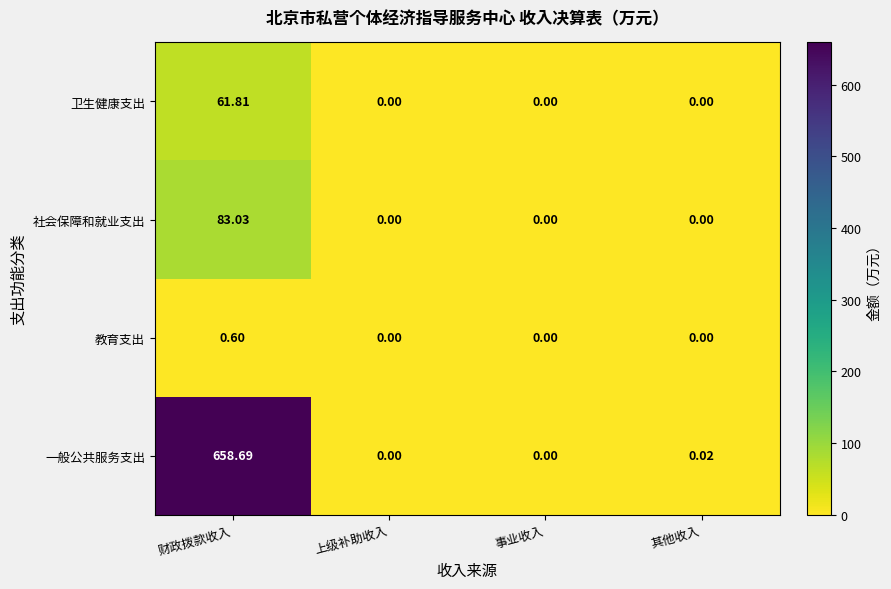

List the series in order of their peak value, highest first.

一般公共服务支出, 社会保障和就业支出, 卫生健康支出, 教育支出